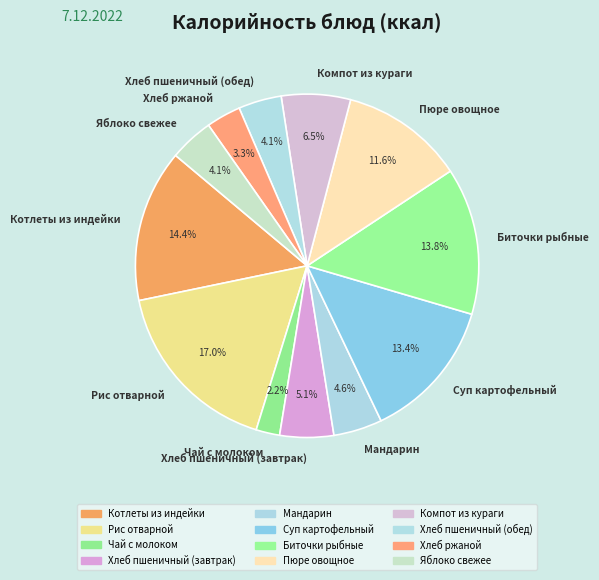

Does Хлеб ржаной represent more than half of the total?

No